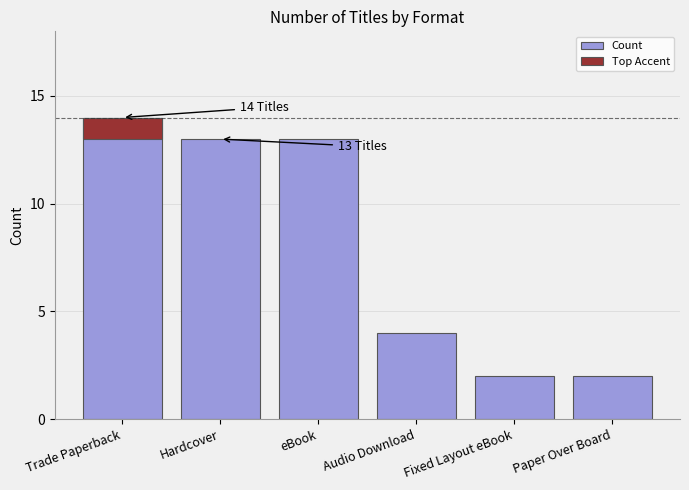

Rank the categories by value from highest to lowest.

Trade Paperback, Hardcover, eBook, Audio Download, Fixed Layout eBook, Paper Over Board